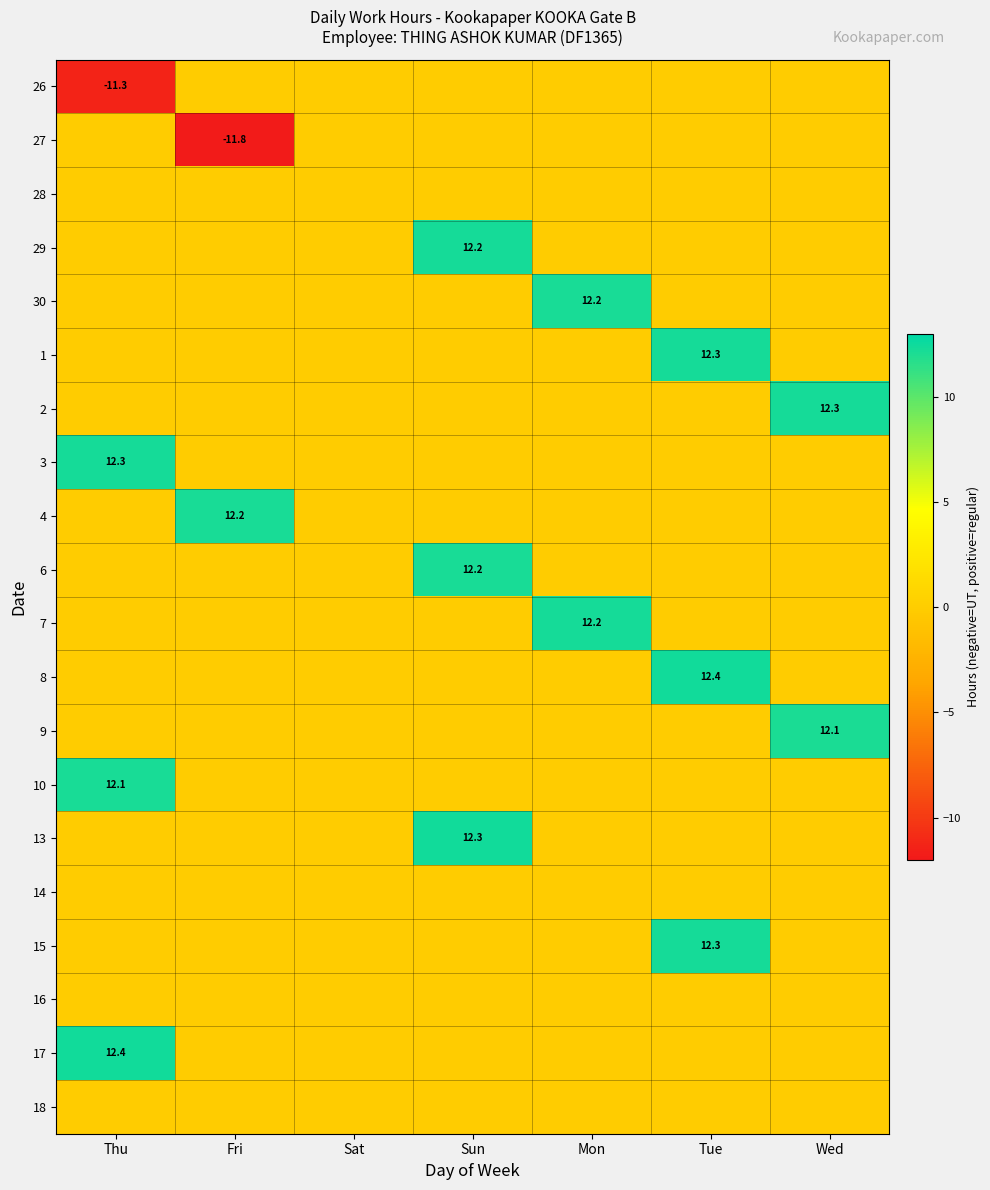

What is the smallest value displayed?

-11.8